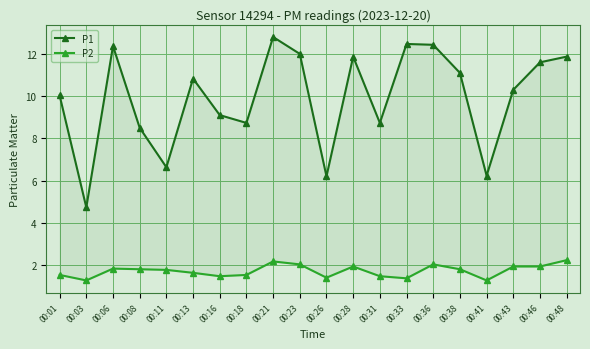

How many series are shown in this chart?

2